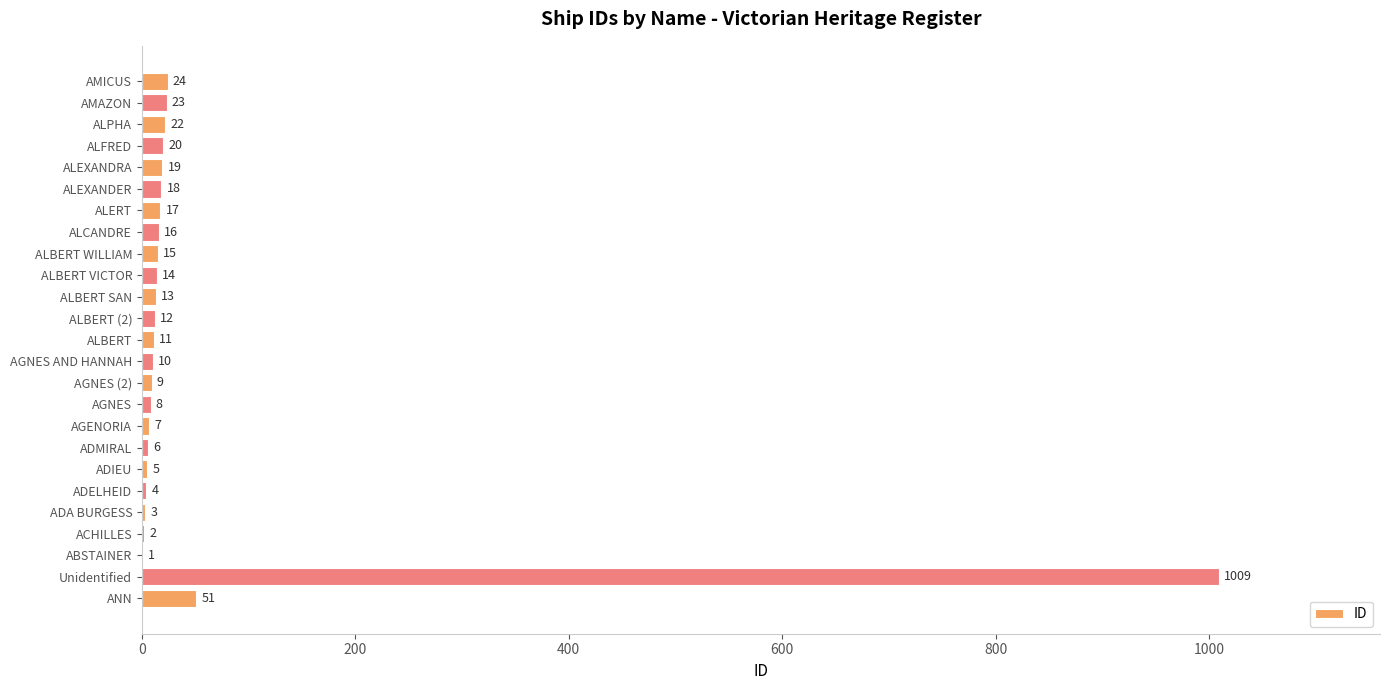

Count the number of data series in this chart.

1